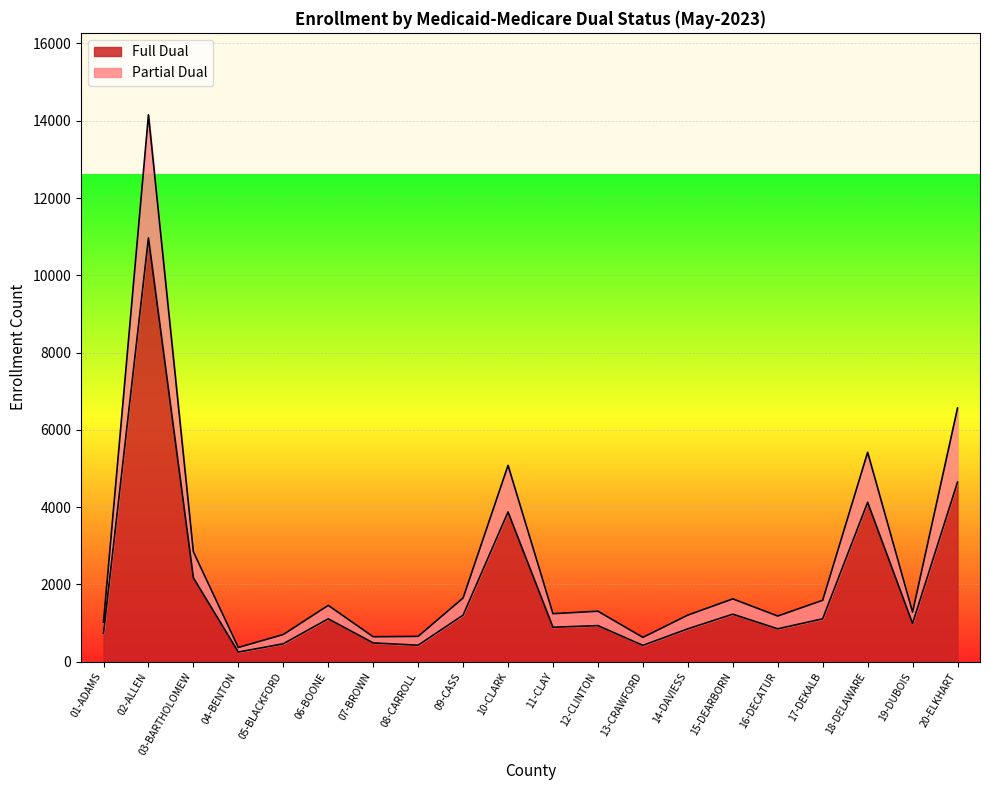

True or false: Partial Dual has more than 2 points higher than both neighbors.

True